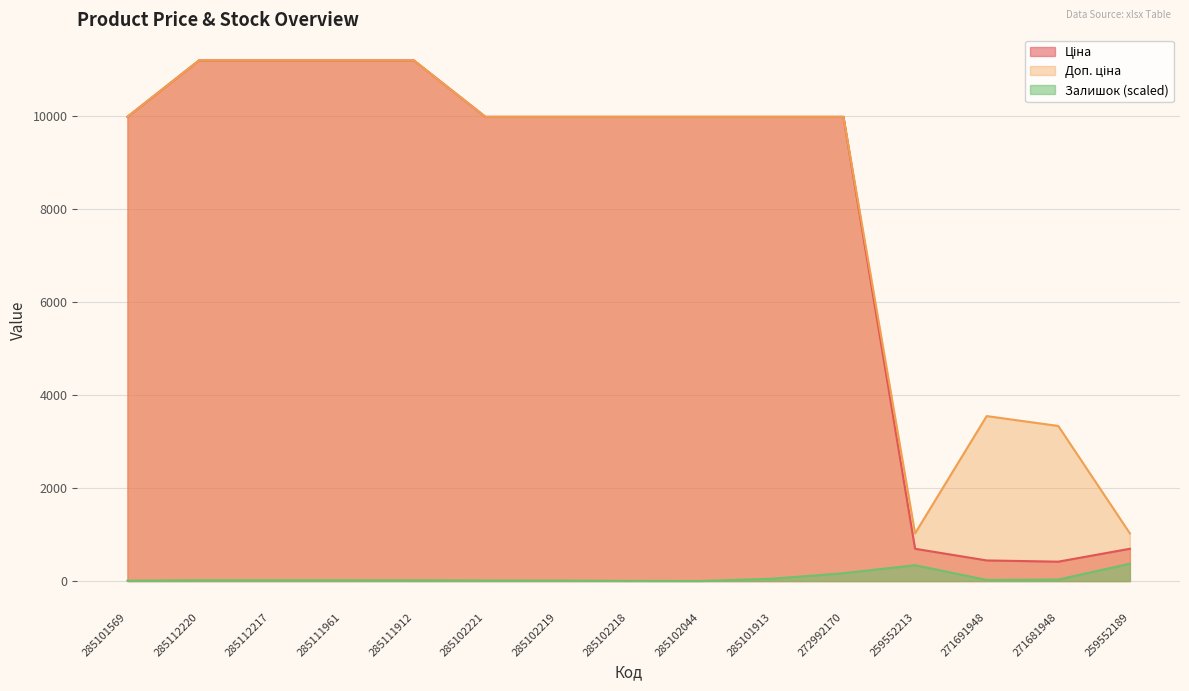

What is the difference between the maximum and minimum values in the Доп. ціна series?

10163.5